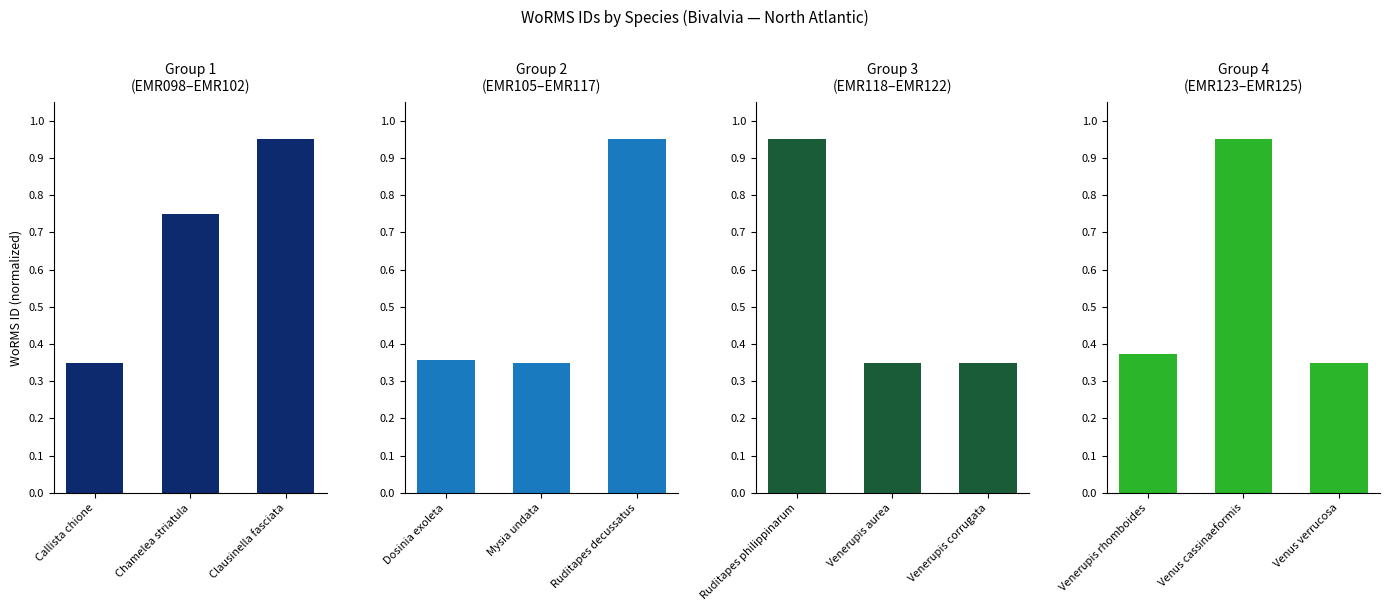

How many bars are there in total?

12